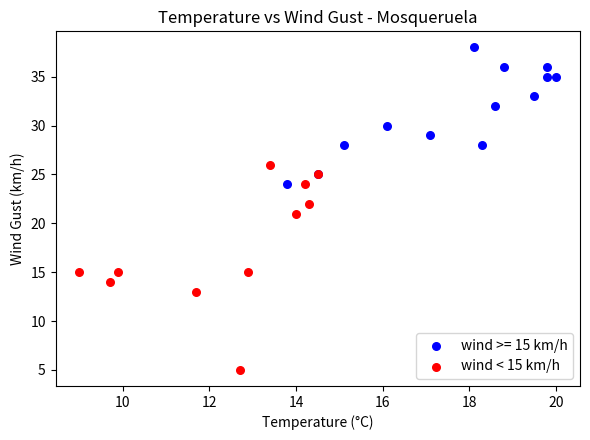

Which series reaches the maximum Y coordinate?

wind >= 15 km/h